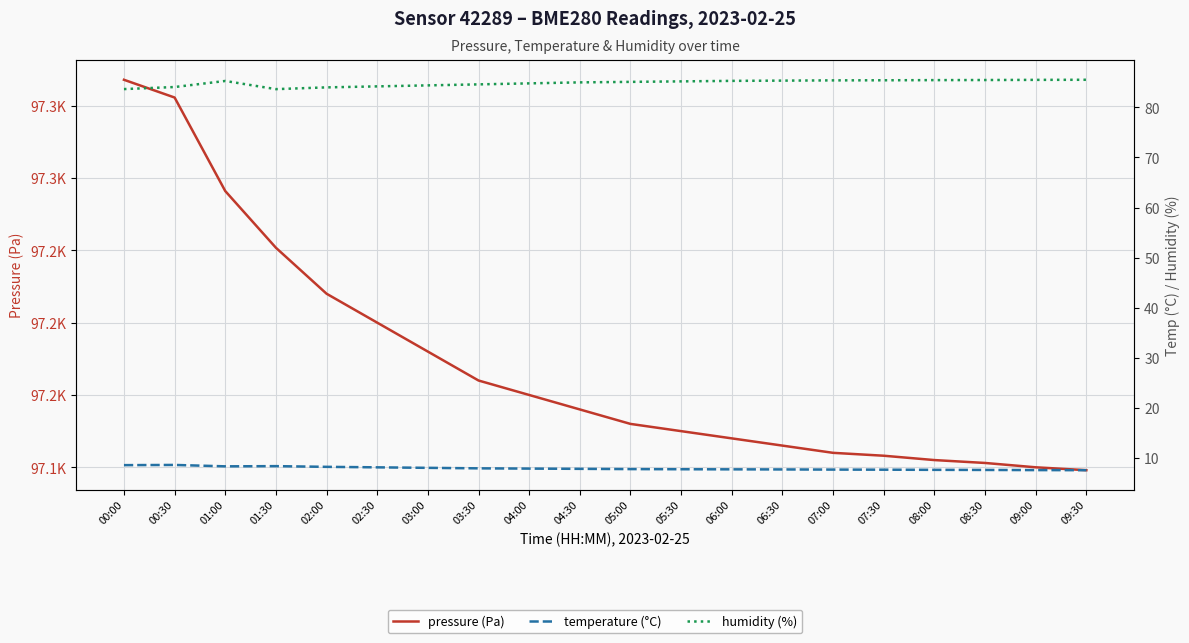

What is the minimum value for pressure (Pa)?

97098.0